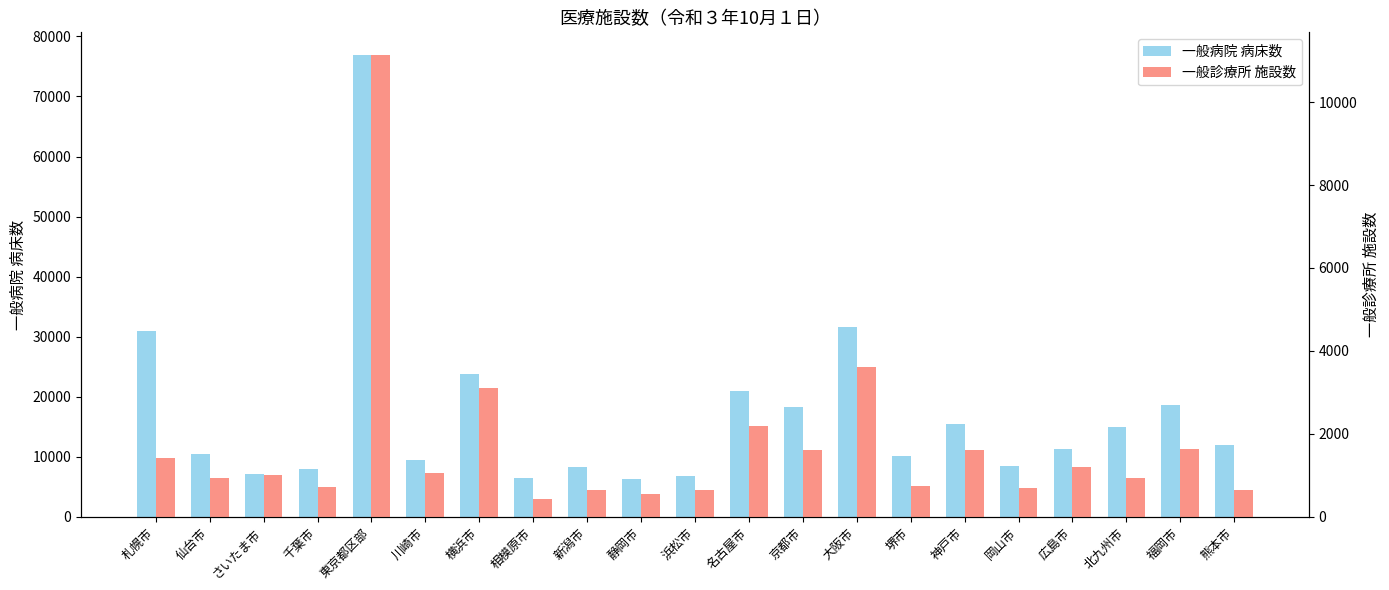

Which series has the largest range (max minus min)?

一般病院 病床数